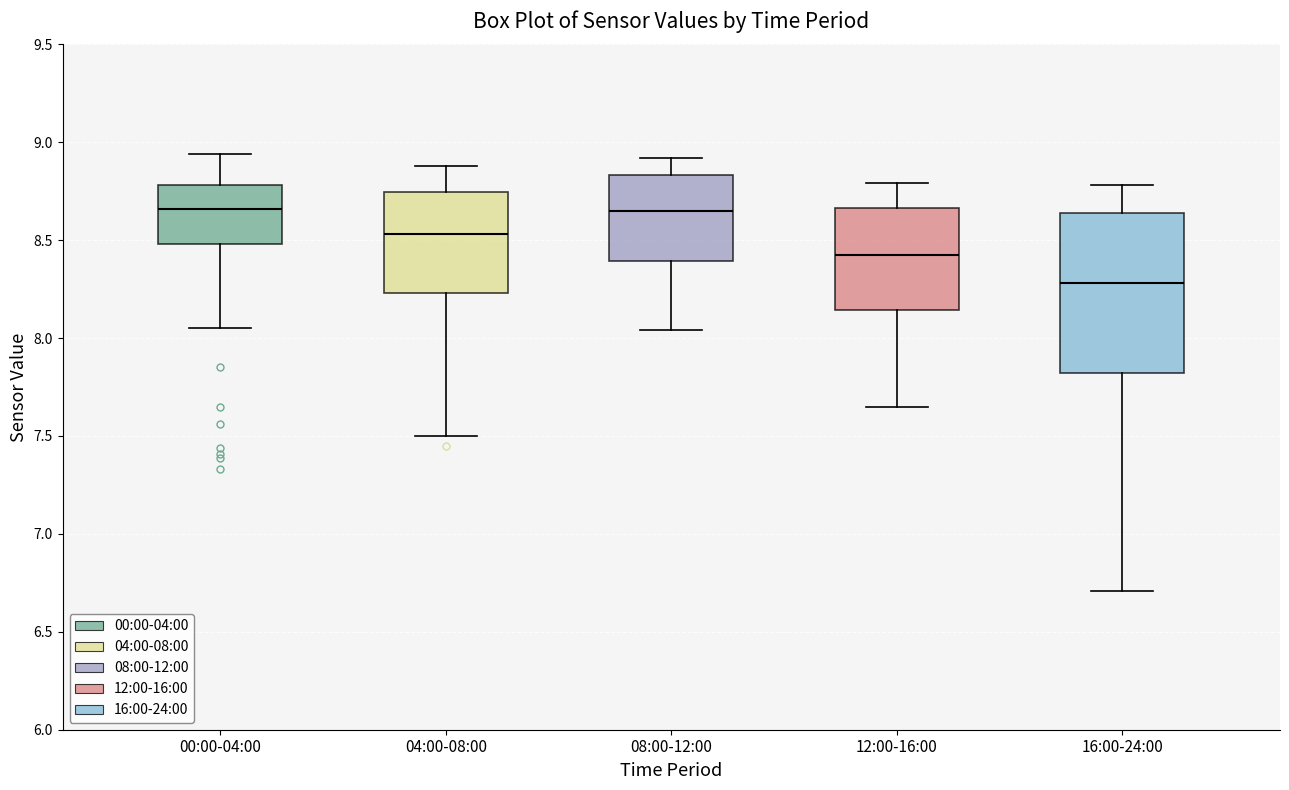

Where does the median line of the box for 00:00-04:00 sit on the y-axis? The values are not printed on the chart, so give them approximately, as read against the axis.

8.65